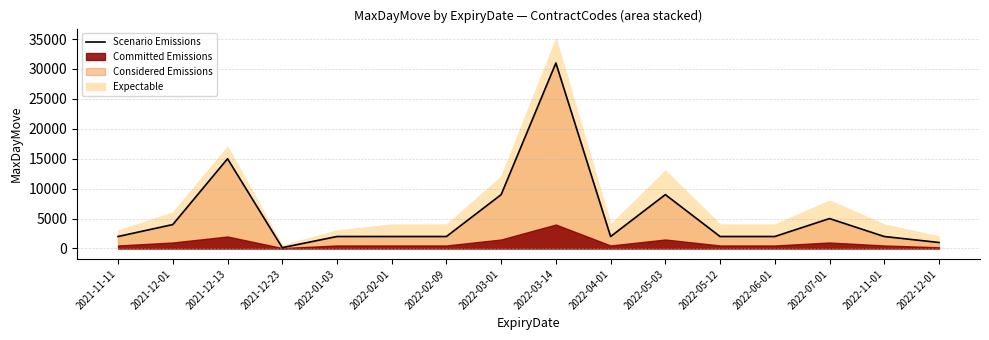

Reading left to right, extract all data points from this chart.

2000	4000	15000	140	2000	2000	2000	9000	31000	2000	9000	2000	2000	5000	2000	1000